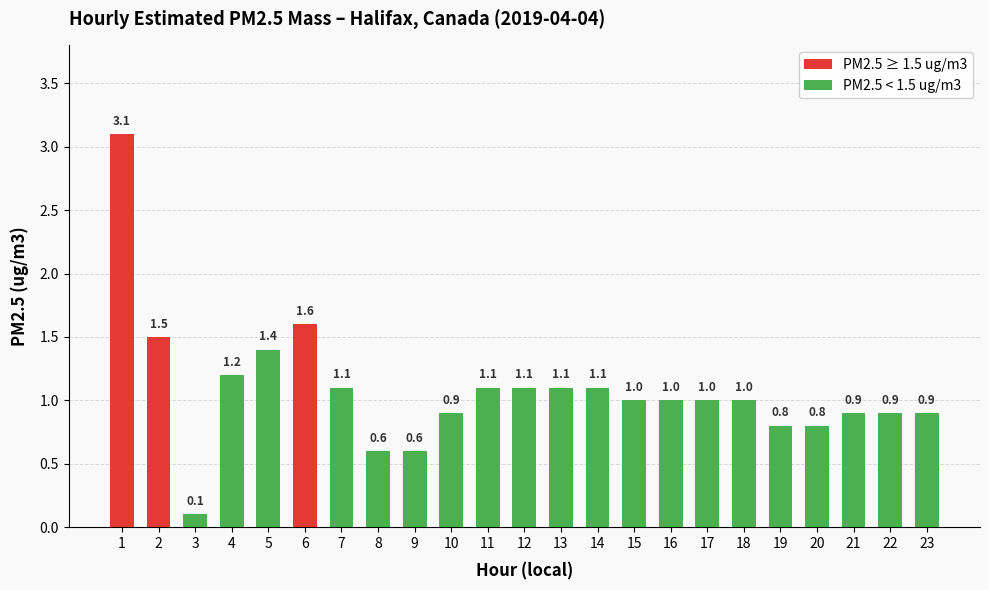

List the labels in order of value, largest first.

1, 6, 2, 5, 4, 7, 11, 12, 13, 14, 15, 16, 17, 18, 10, 21, 22, 23, 19, 20, 8, 9, 3